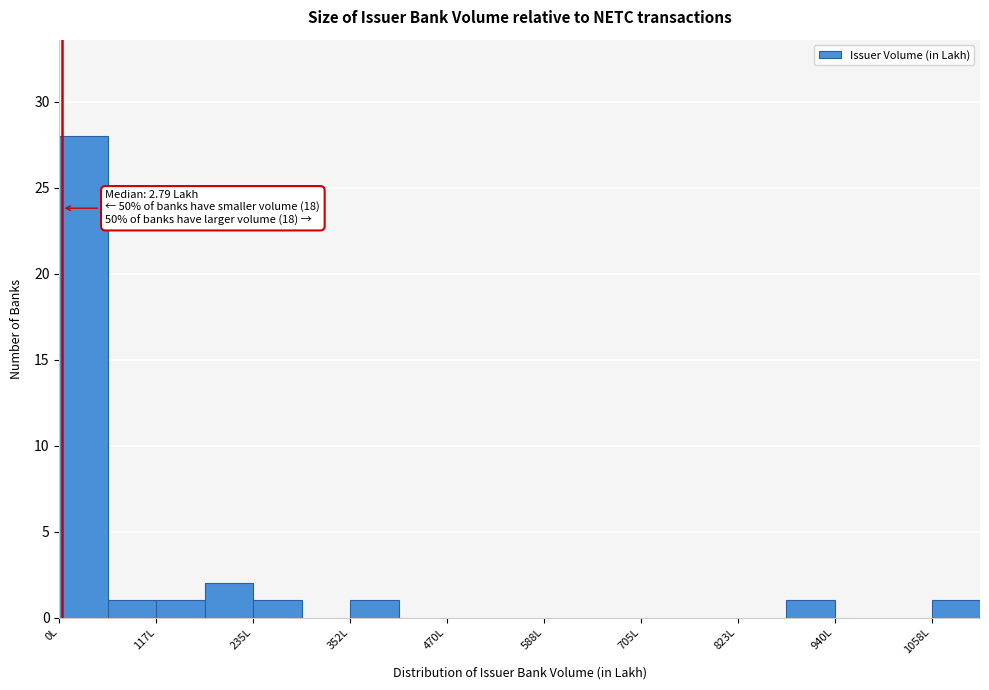

Read against the x-axis, roughly where is the centre of the tallest bar?

20